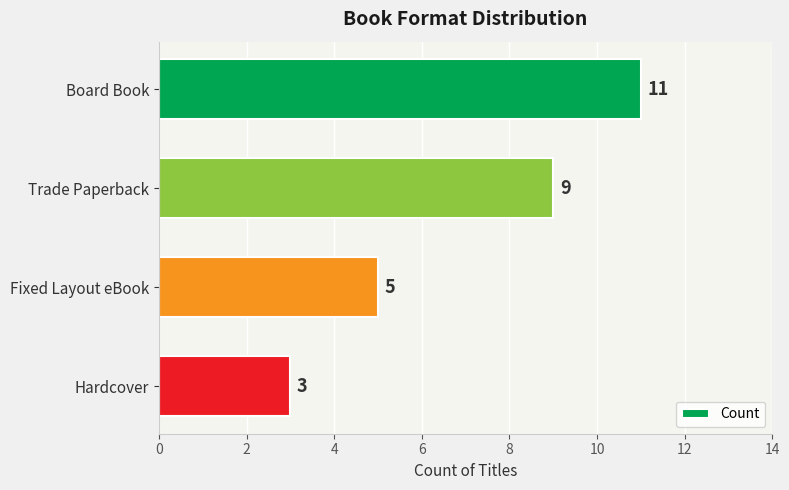

How many values are between 5 and 11?

3